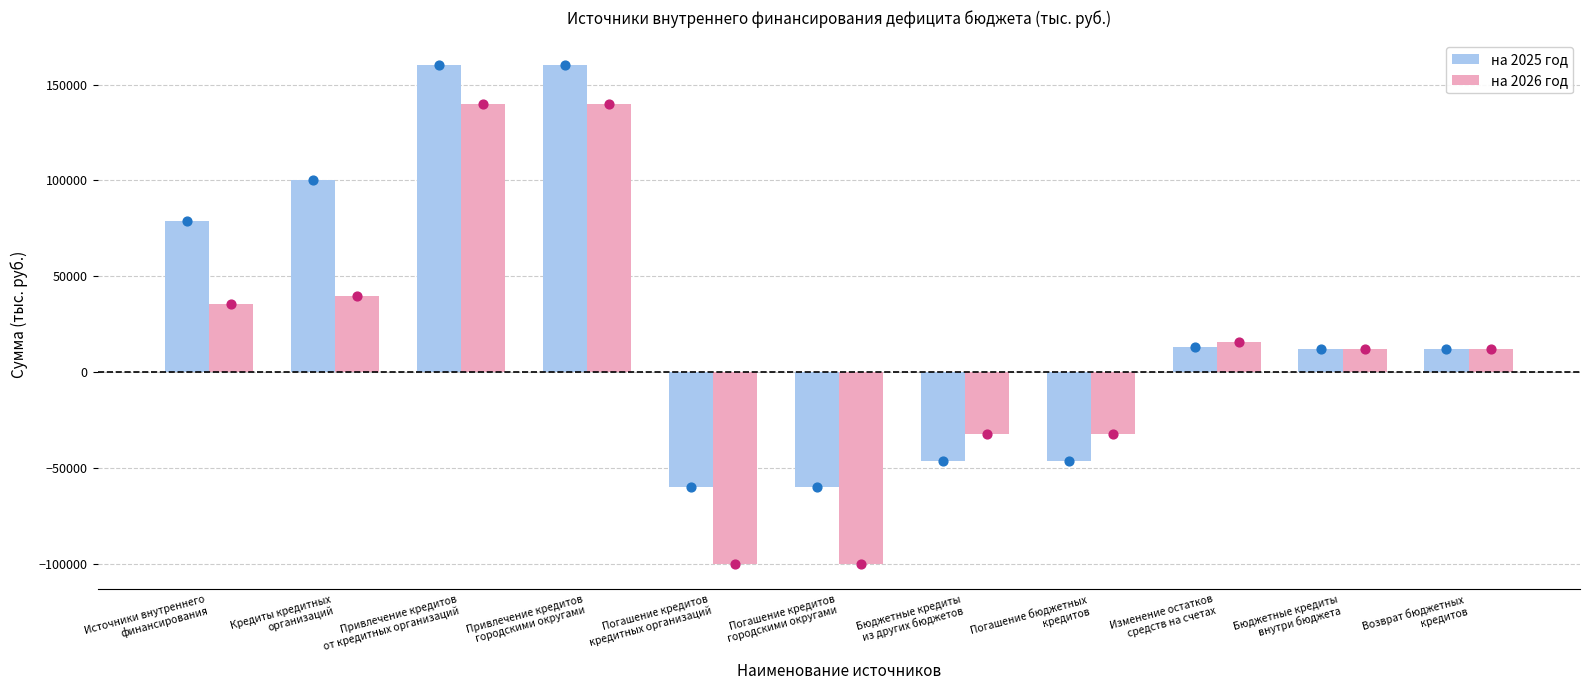

Which series contains the highest Y value?

на 2025 год